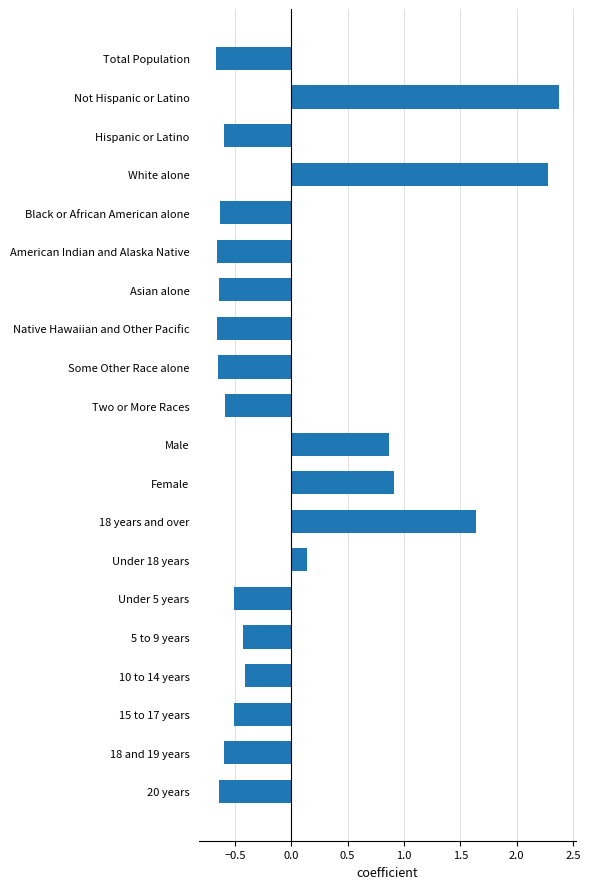

At which label is the value closest to 0?

Under 18 years